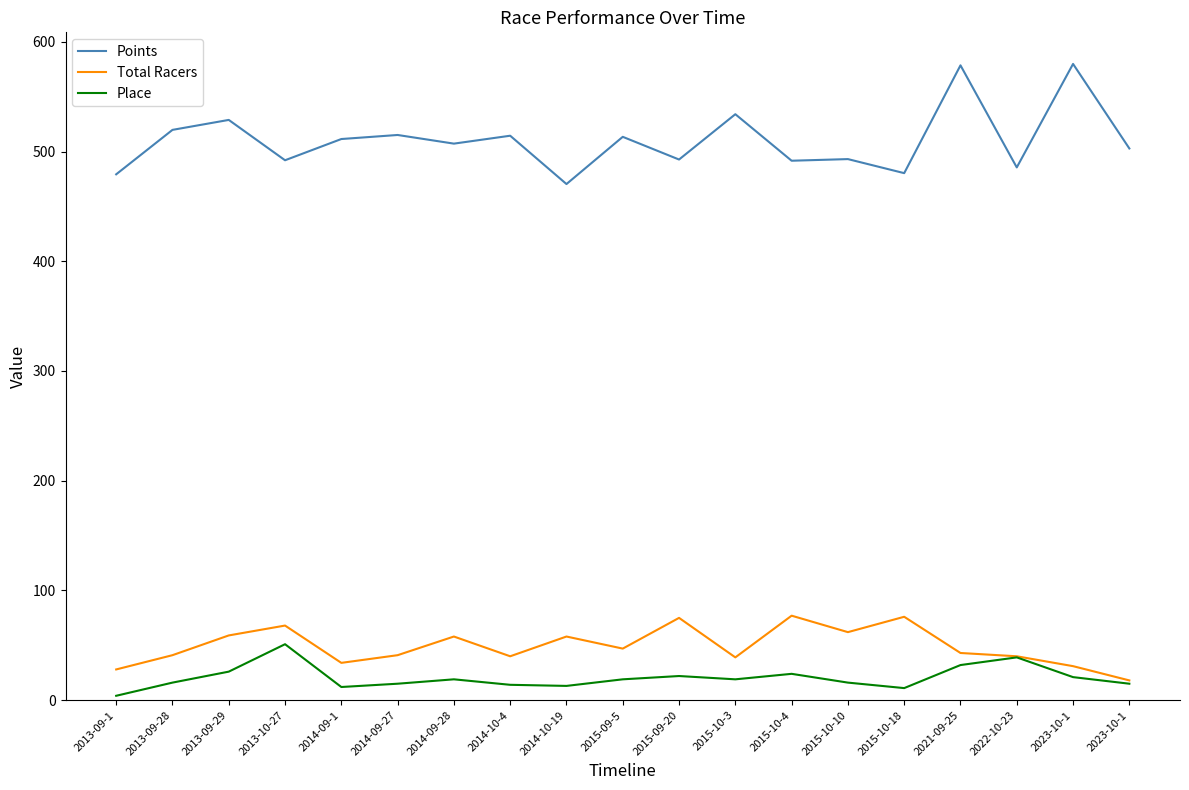

The Place series shows 20.5 at 2014-10-19. True or false?

False